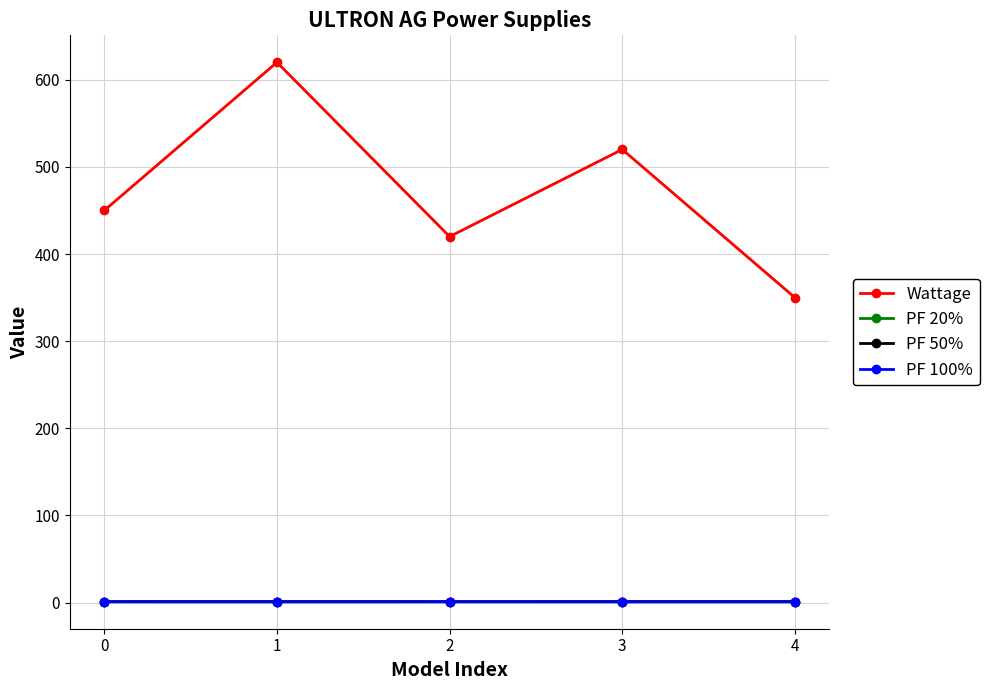

At which category is the sum across all series the highest?

1